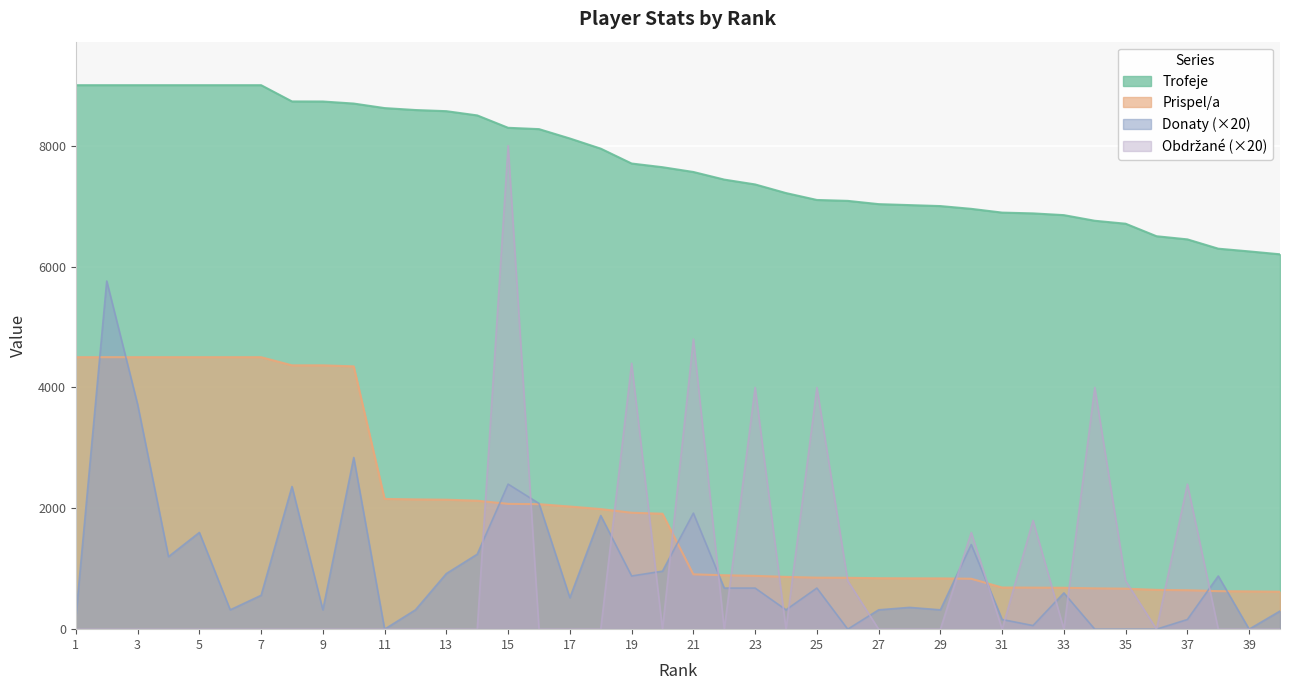

True or false: Obdrzane and Trofeje cross at least once.

False